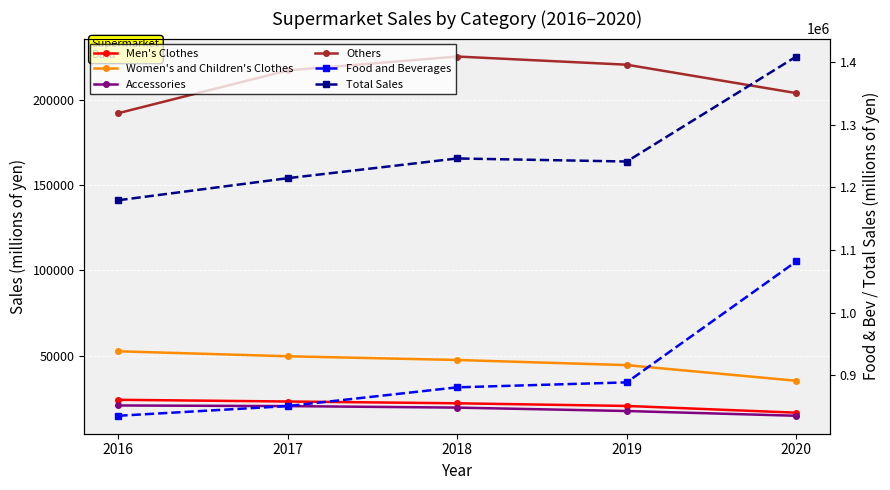

The Others series shows 71176 at 2020. True or false?

False